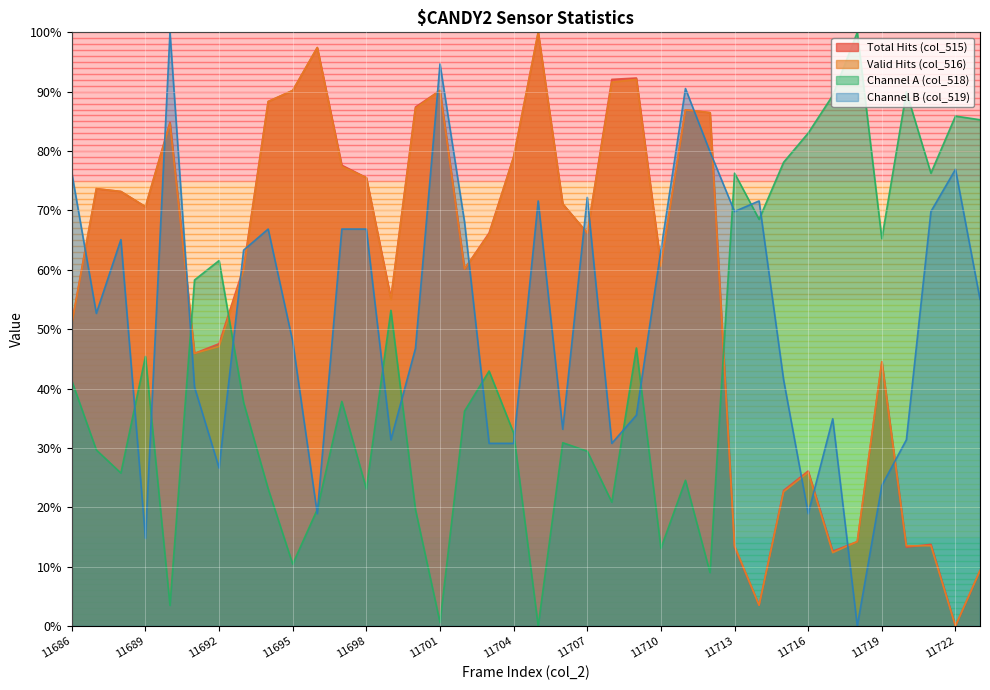

Reading left to right, what are all the values shown in this chart?

col_515: 51.0	73.7	73.2	70.6	84.8	45.9	47.6	60.4	88.3	90.2	97.4	77.6	75.5	55.2	87.4	90.2	60.1	66.2	79.0	100.0	71.1	66.2	92.1	92.3	60.8	86.9	86.5	13.3	3.5	22.8	26.1	12.6	14.2	44.5	13.3	13.8	0.0	9.3
col_516: 50.8	73.7	73.2	70.6	84.6	45.9	47.1	59.9	88.3	90.2	97.4	77.4	75.5	55.0	87.2	90.2	60.1	66.0	79.0	100.0	71.1	66.2	91.6	92.1	60.6	86.9	86.5	13.5	3.5	22.6	25.9	12.4	14.2	44.5	13.5	13.5	0.0	9.3
col_518: 41.3	29.7	25.8	45.4	3.5	58.3	61.6	37.6	23.1	10.4	19.6	37.8	23.1	53.2	19.6	0.6	36.2	42.9	32.5	0.0	30.9	29.4	20.9	46.8	13.1	24.5	9.0	76.3	68.5	78.1	83.0	89.4	100.0	65.2	90.0	76.3	85.9	85.3
col_519: 76.3	52.7	65.1	14.8	100.0	40.2	26.6	63.3	66.9	47.9	18.9	66.9	66.9	31.4	46.7	94.7	68.0	30.8	30.8	71.6	33.1	72.2	30.8	35.5	63.3	90.5	79.9	69.8	71.6	41.4	18.9	34.9	0.0	23.7	31.4	69.8	76.9	55.0